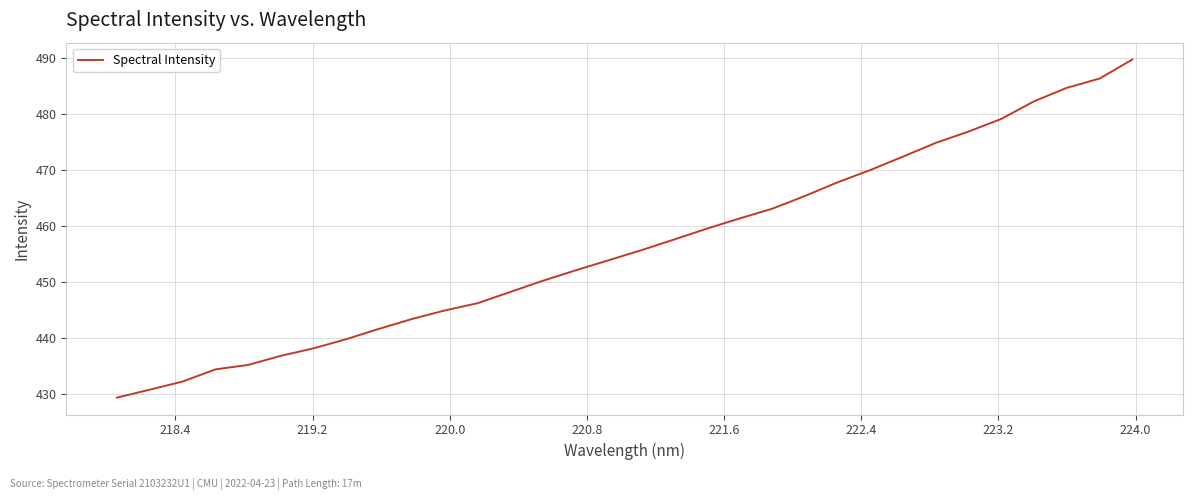

What is the average value?

456.4